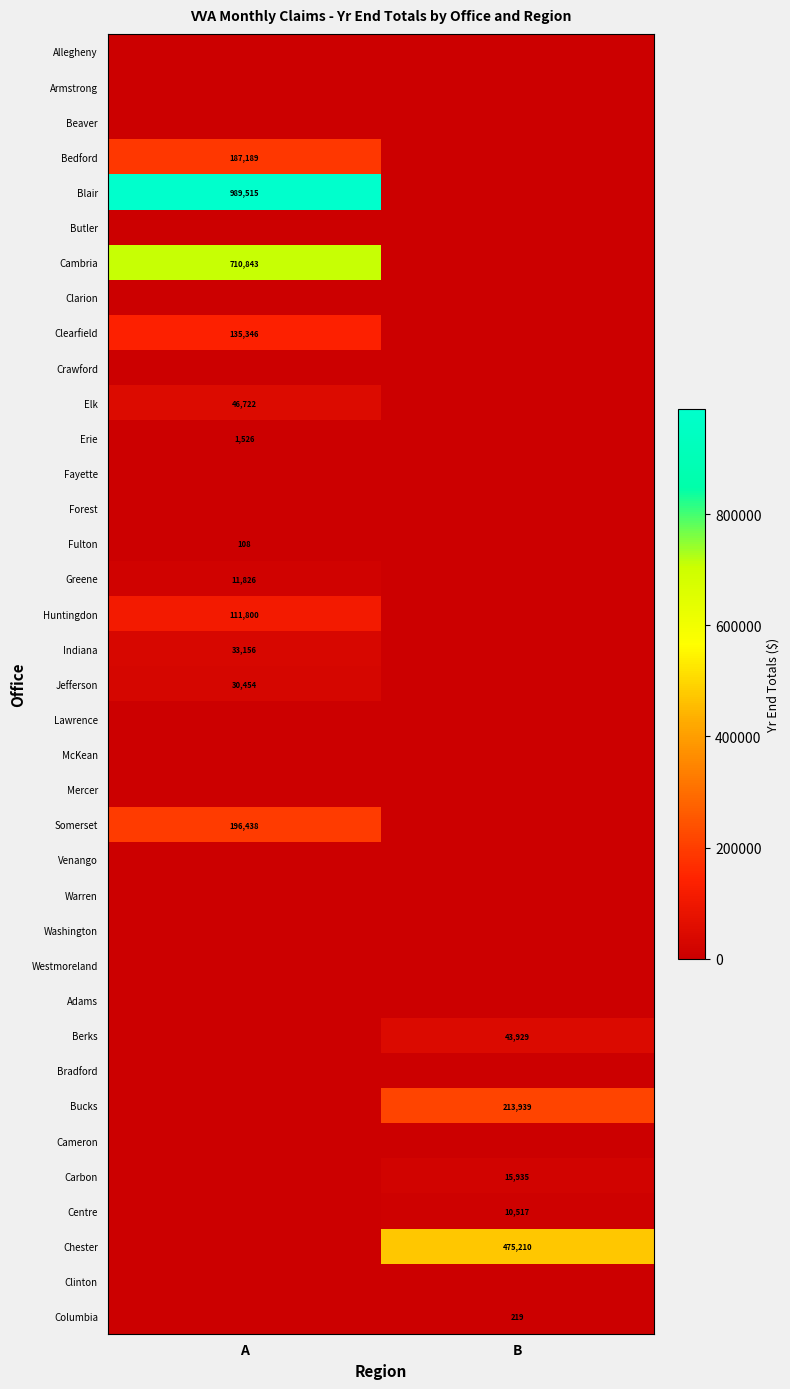

What is the greatest value displayed?

989515